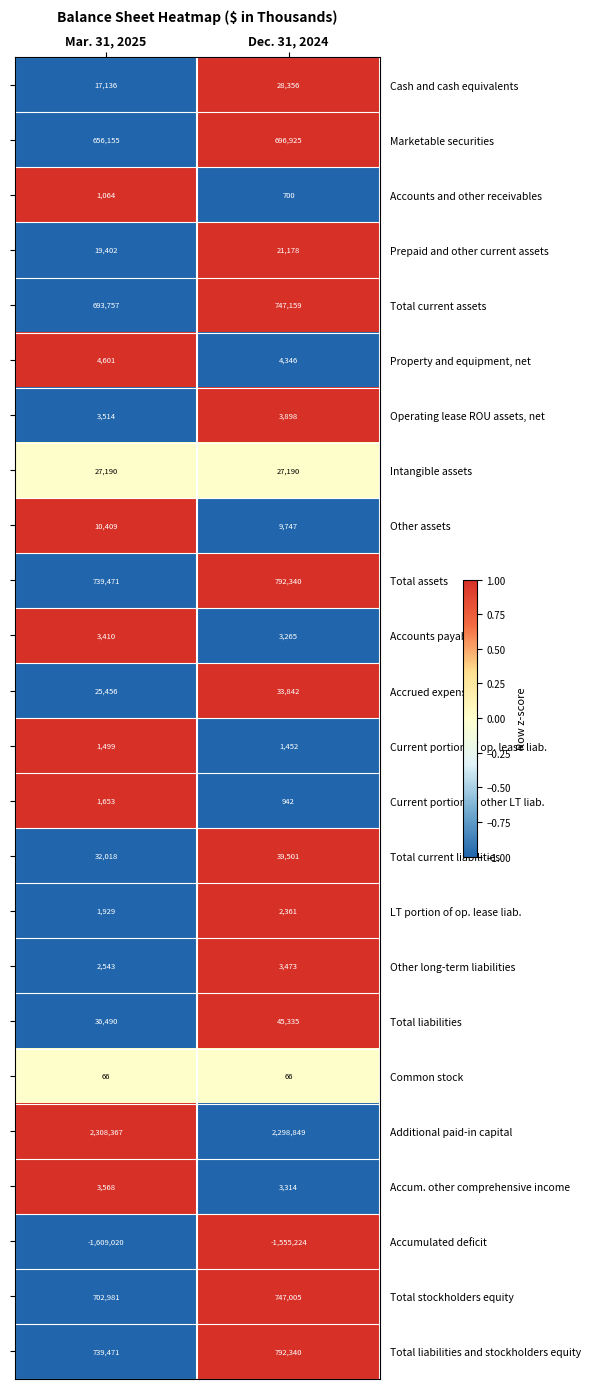

List the labels in order of Total liabilities value, largest first.

Dec. 31, 2024, Mar. 31, 2025